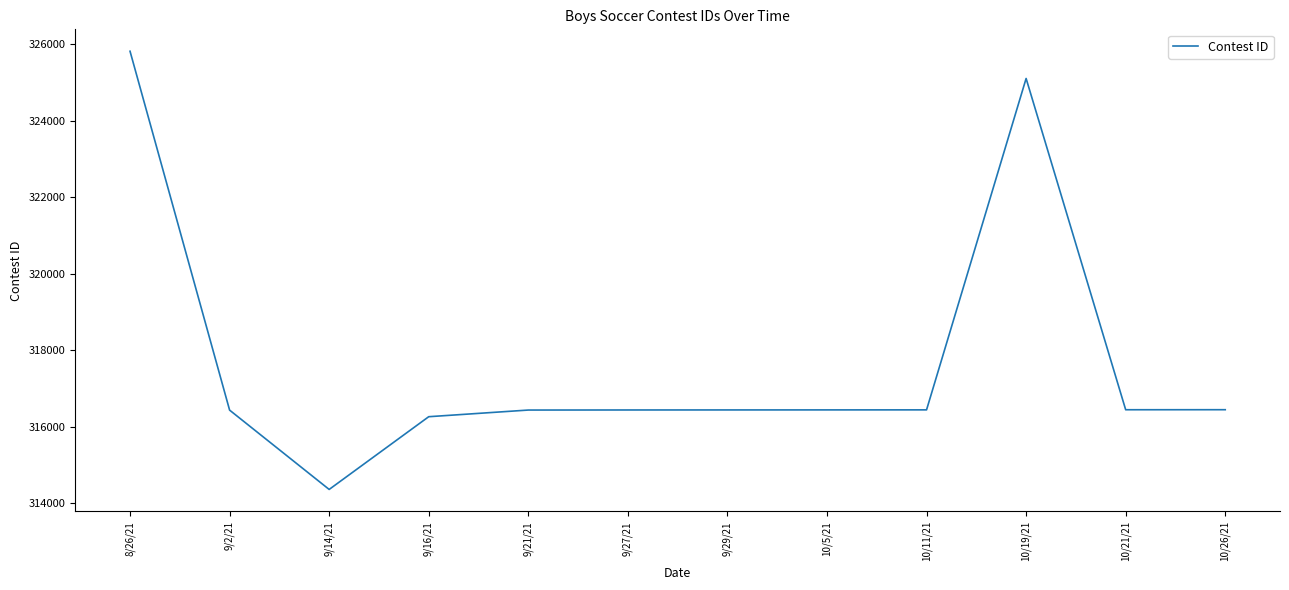

How many lines are shown in the chart?

1